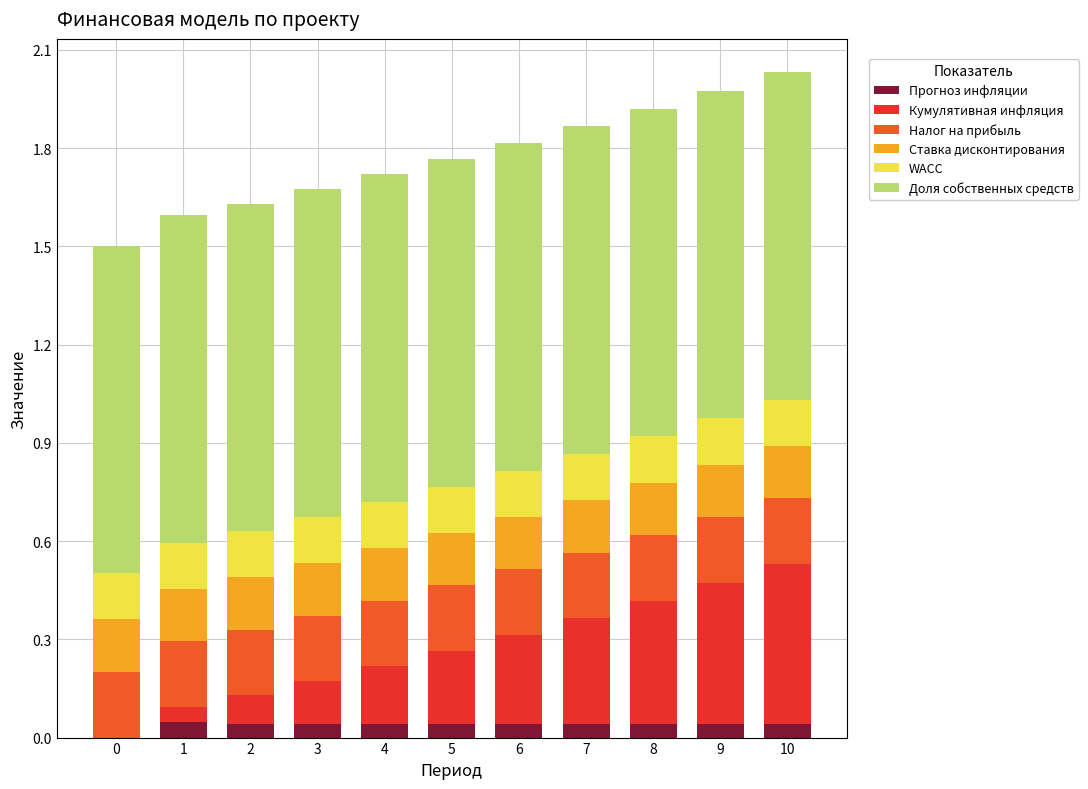

Is it true that Прогноз инфляции equals 0.0 at 0?

True